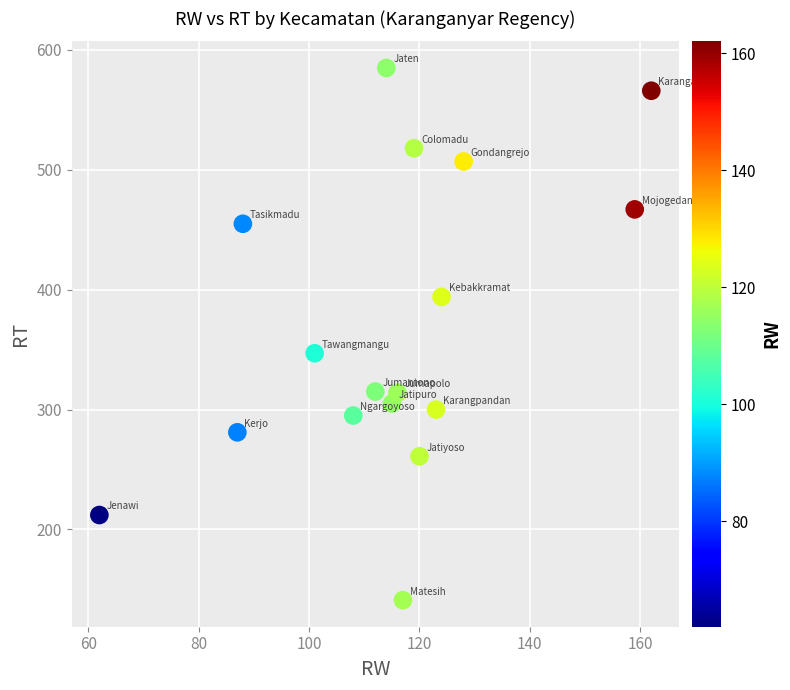

What Y value in the scatter plot is closest to 363?

347